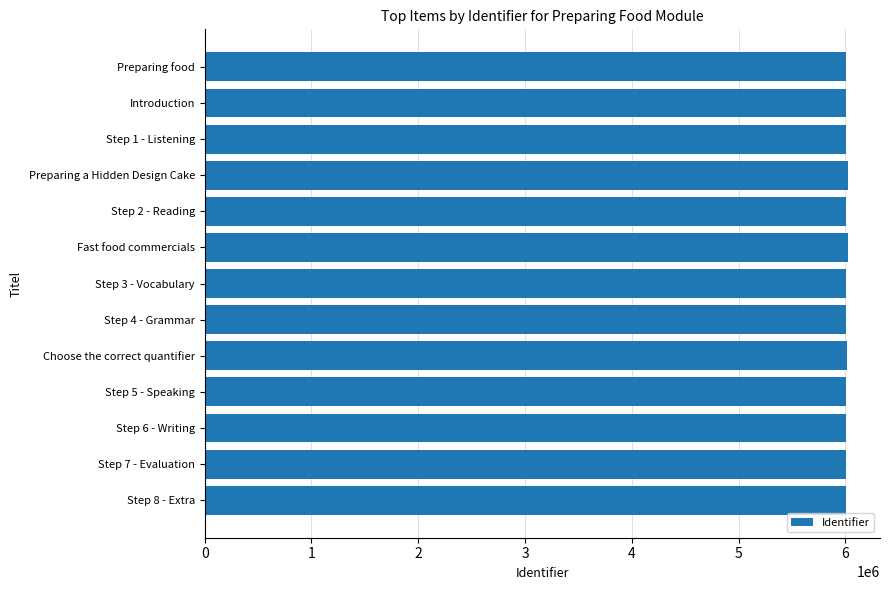

The value at Step 6 - Writing is 6001372. True or false?

True